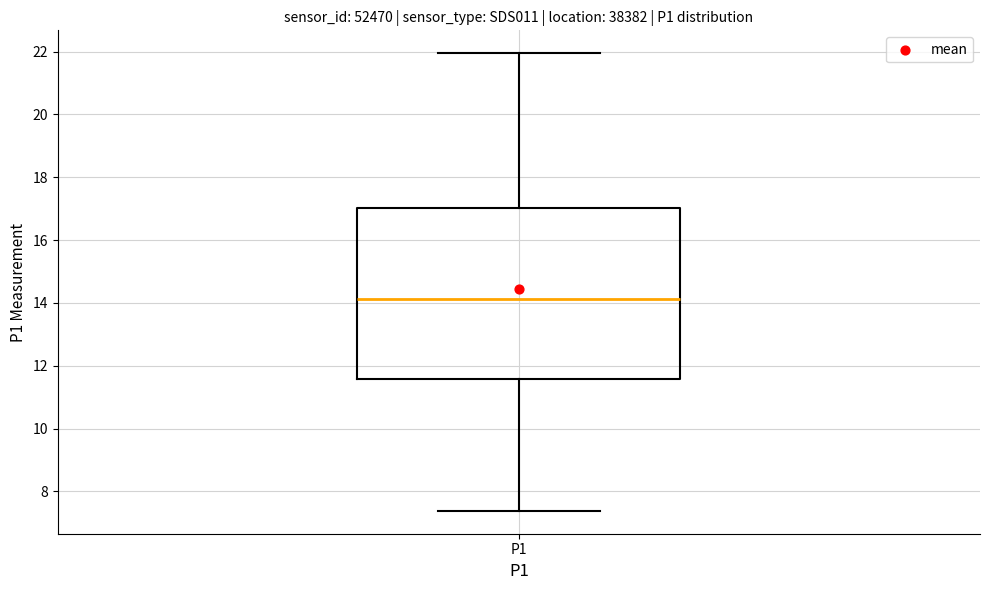

Read this box plot against the y-axis: the position of the median line, the range covered by the box, and the ends of both whiskers. The values are not printed on the chart, so give them approximately, as read against the axis.

median 14.2, box 11.6 to 17.0, whiskers 7.4 to 22.0